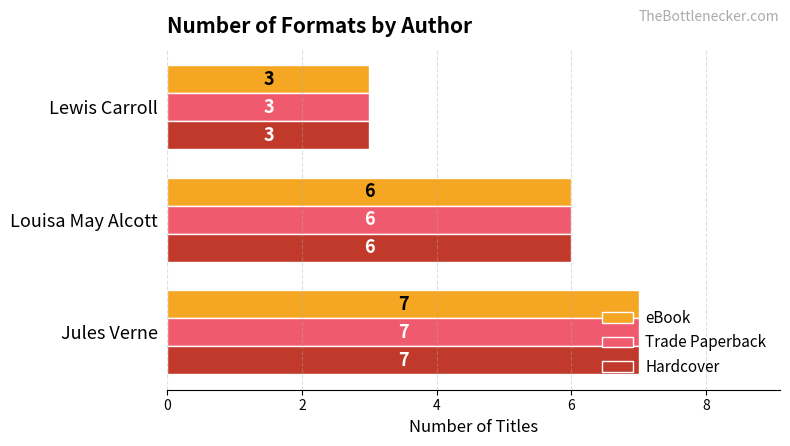

The value of Hardcover at Jules Verne is 7. True or false?

True